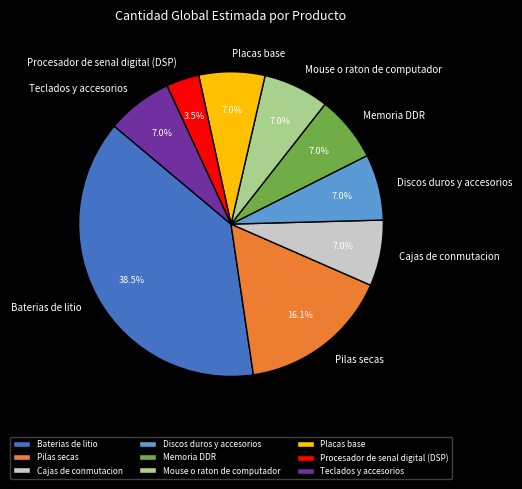

Does Discos duros y accesorios account for over 50% of the chart?

No